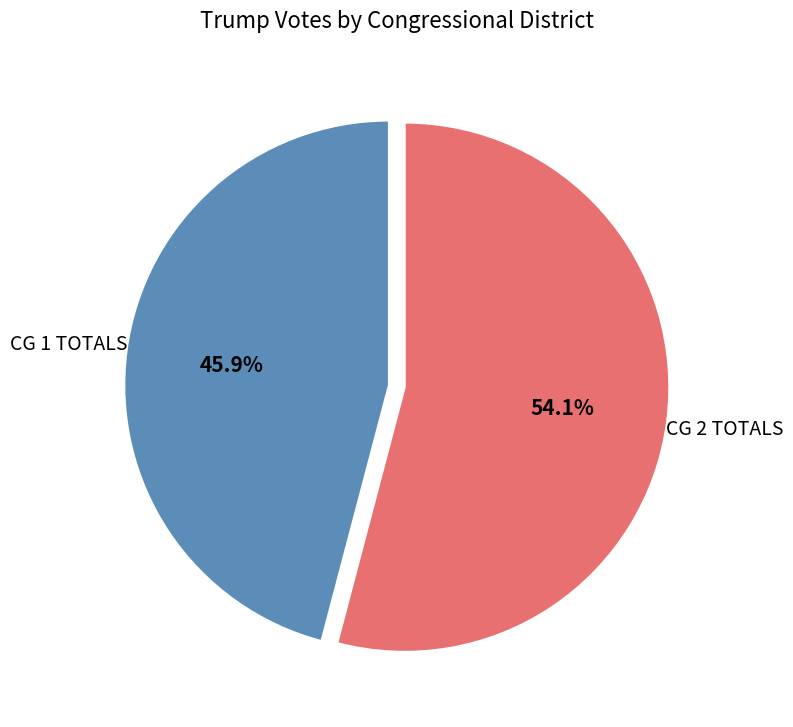

Is CG 2 TOTALS the majority of the pie?

Yes